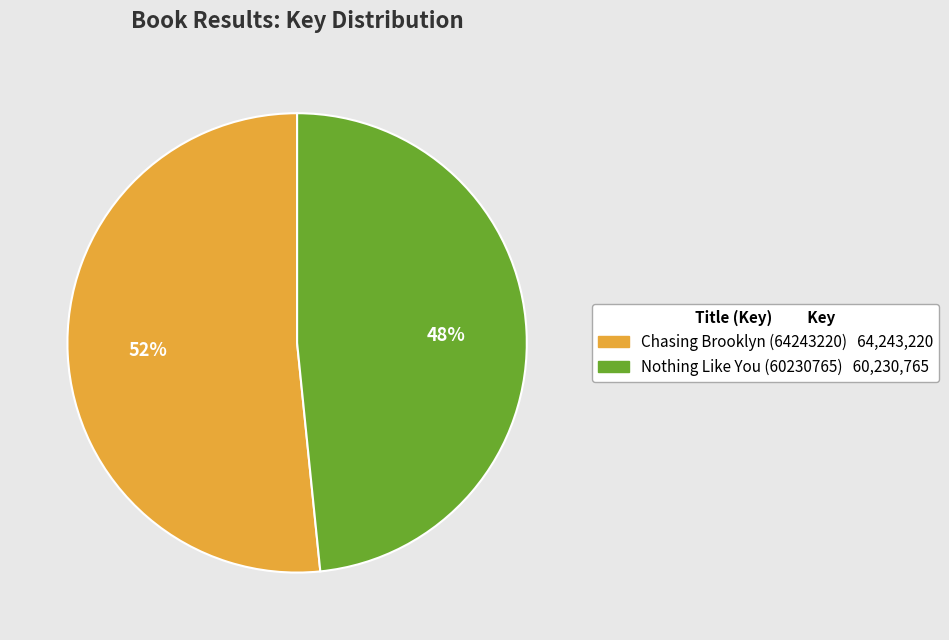

Is Nothing Like You (60230765) the majority of the pie?

No